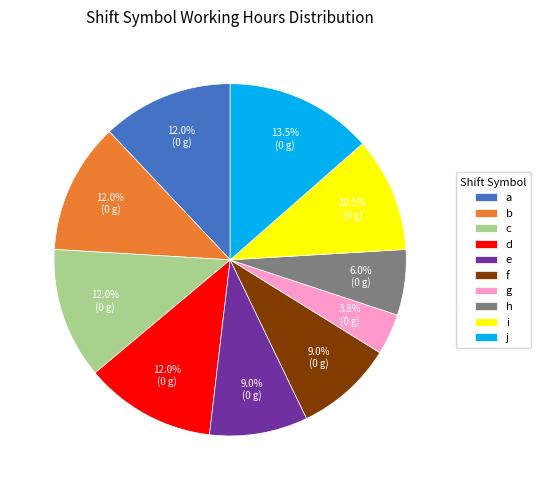

Between e and j, which is larger?

j